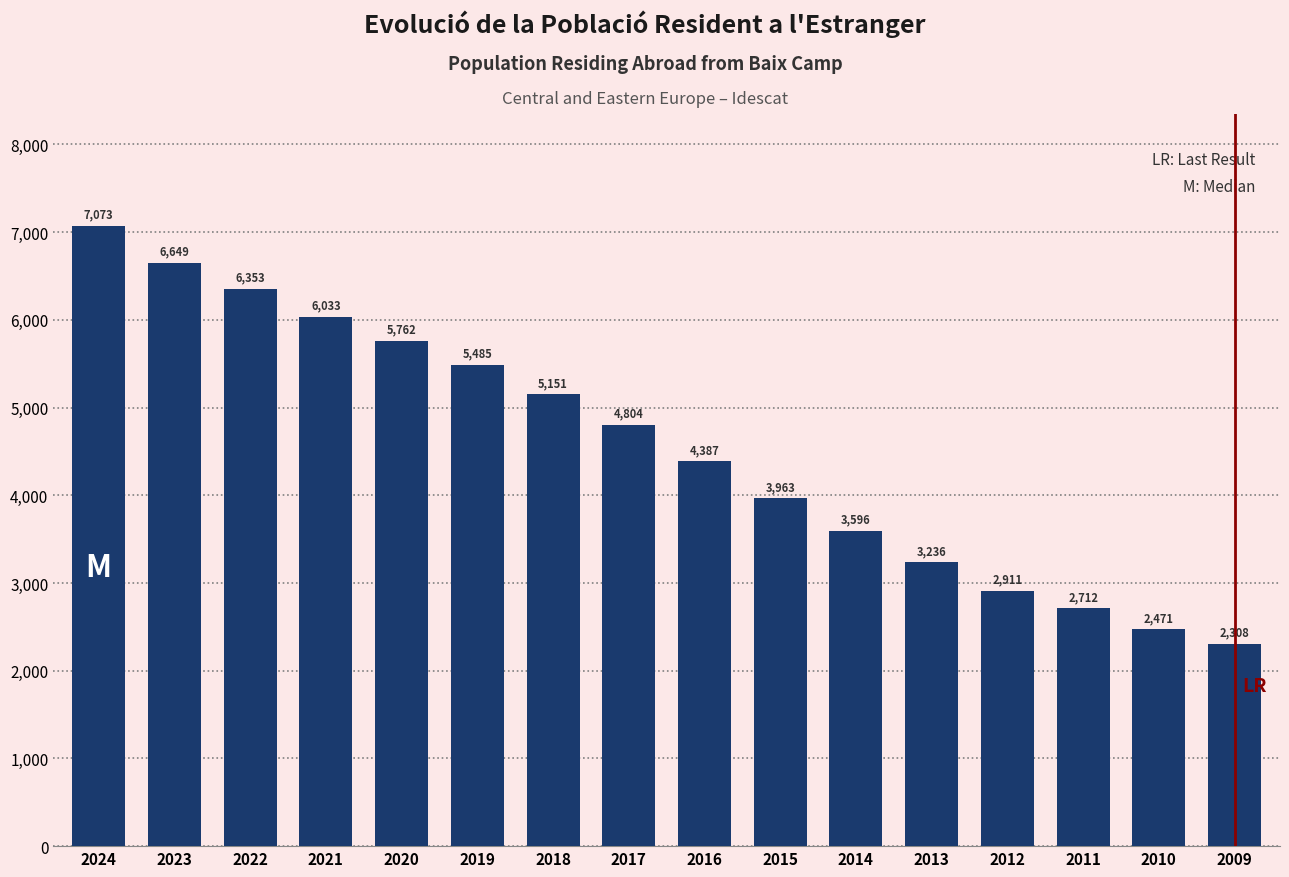

Reading left to right, transcribe all the data shown in this chart.

7073	6649	6353	6033	5762	5485	5151	4804	4387	3963	3596	3236	2911	2712	2471	2308